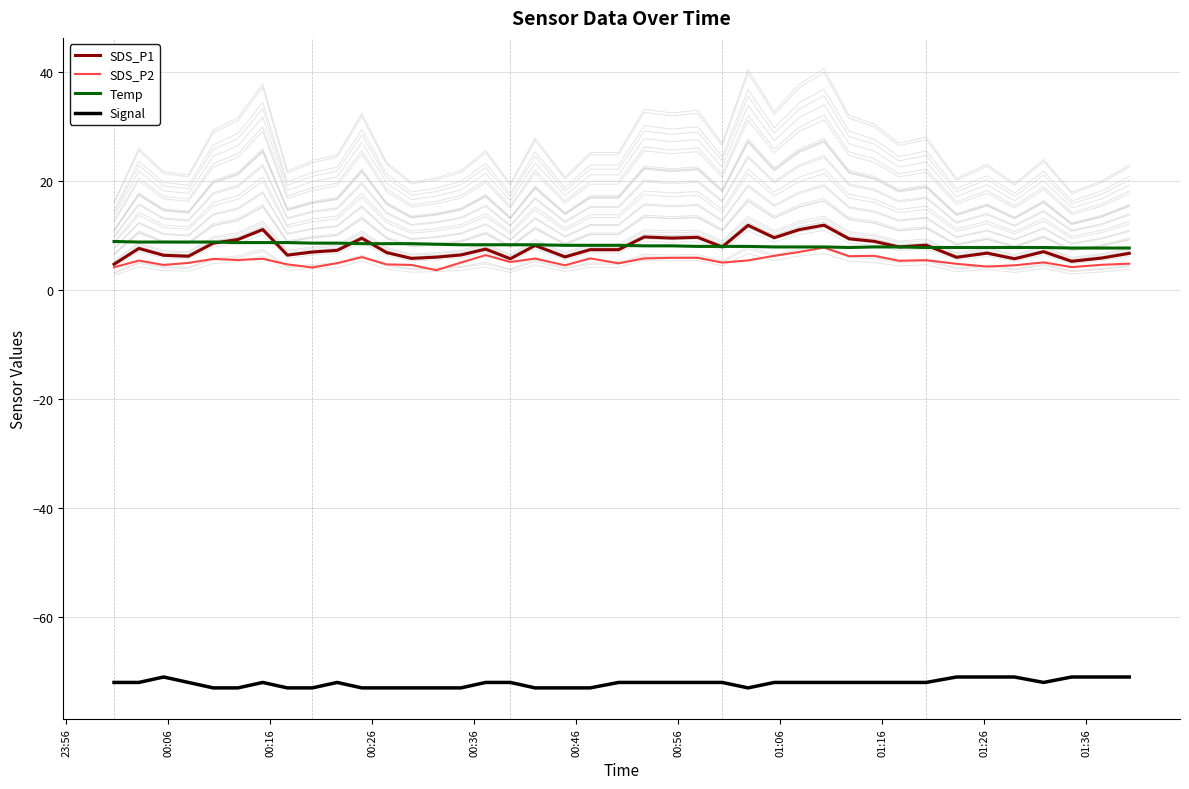

True or false: SDS_P2 and Signal cross at least once.

False